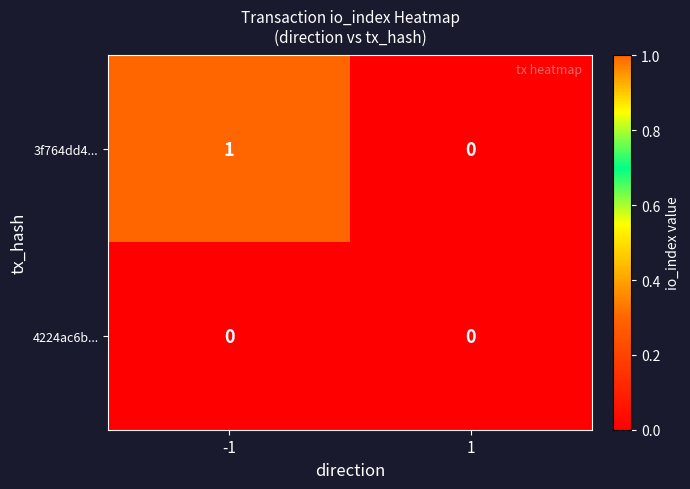

The value of 3f764dd4... at 1 is 0. True or false?

True